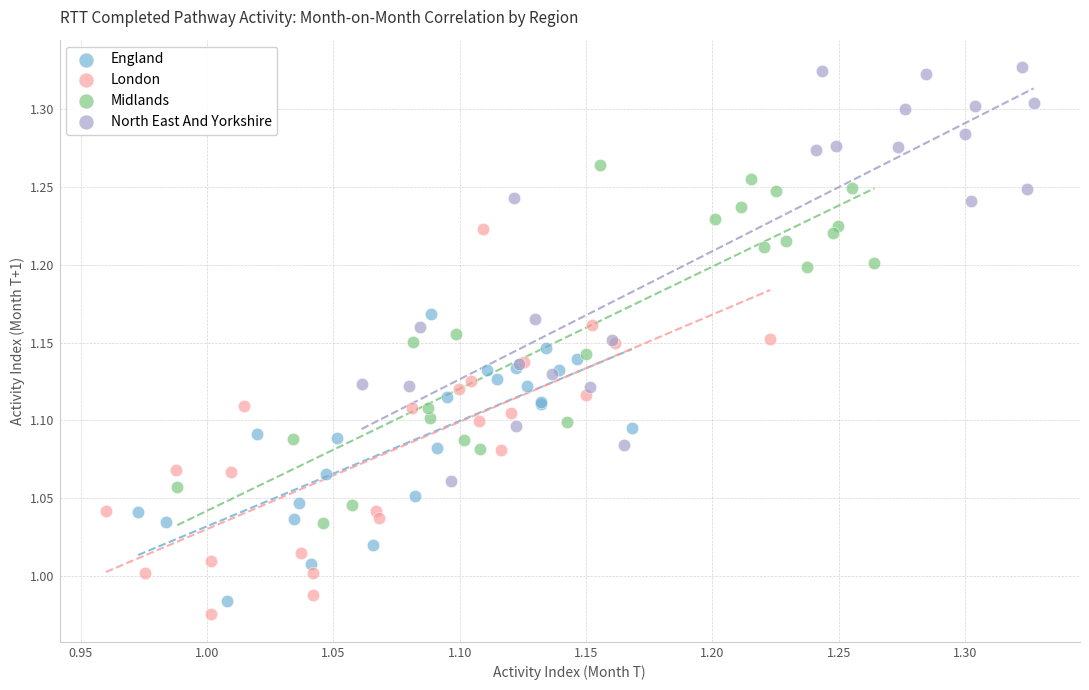

Which series contains the highest Y value?

North East And Yorkshire